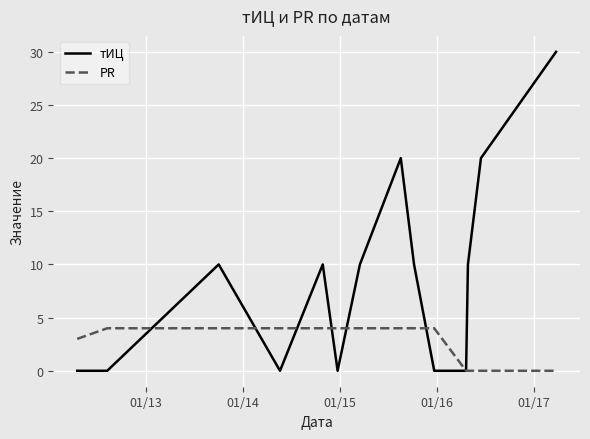

What is the highest value of the тИЦ series?

30